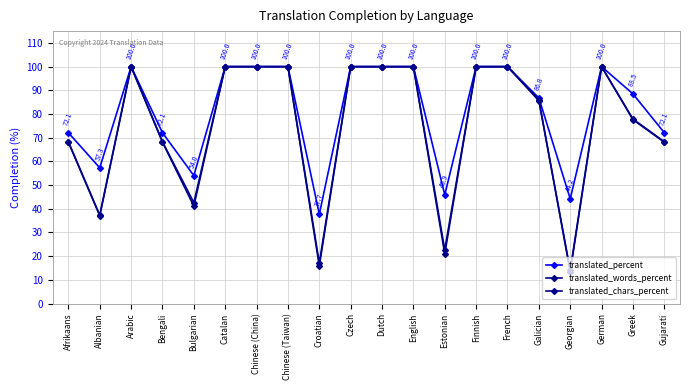

What is the label of the 16th point from the left?

Galician